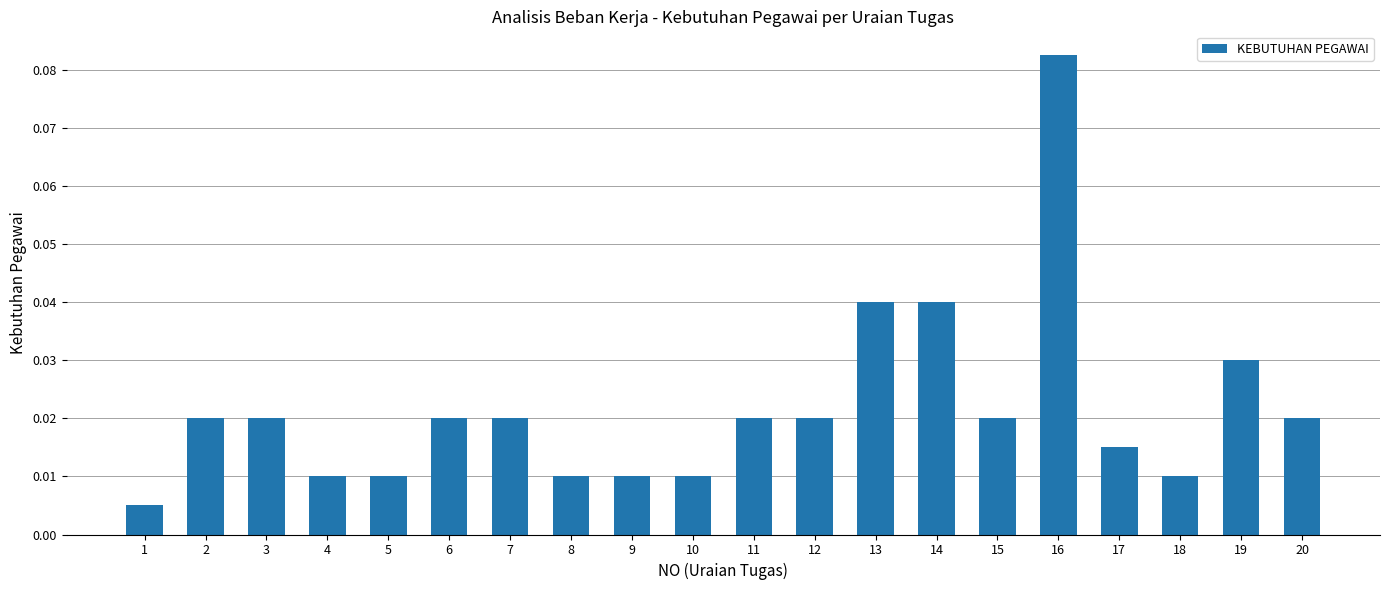

How many bars are there in total?

20